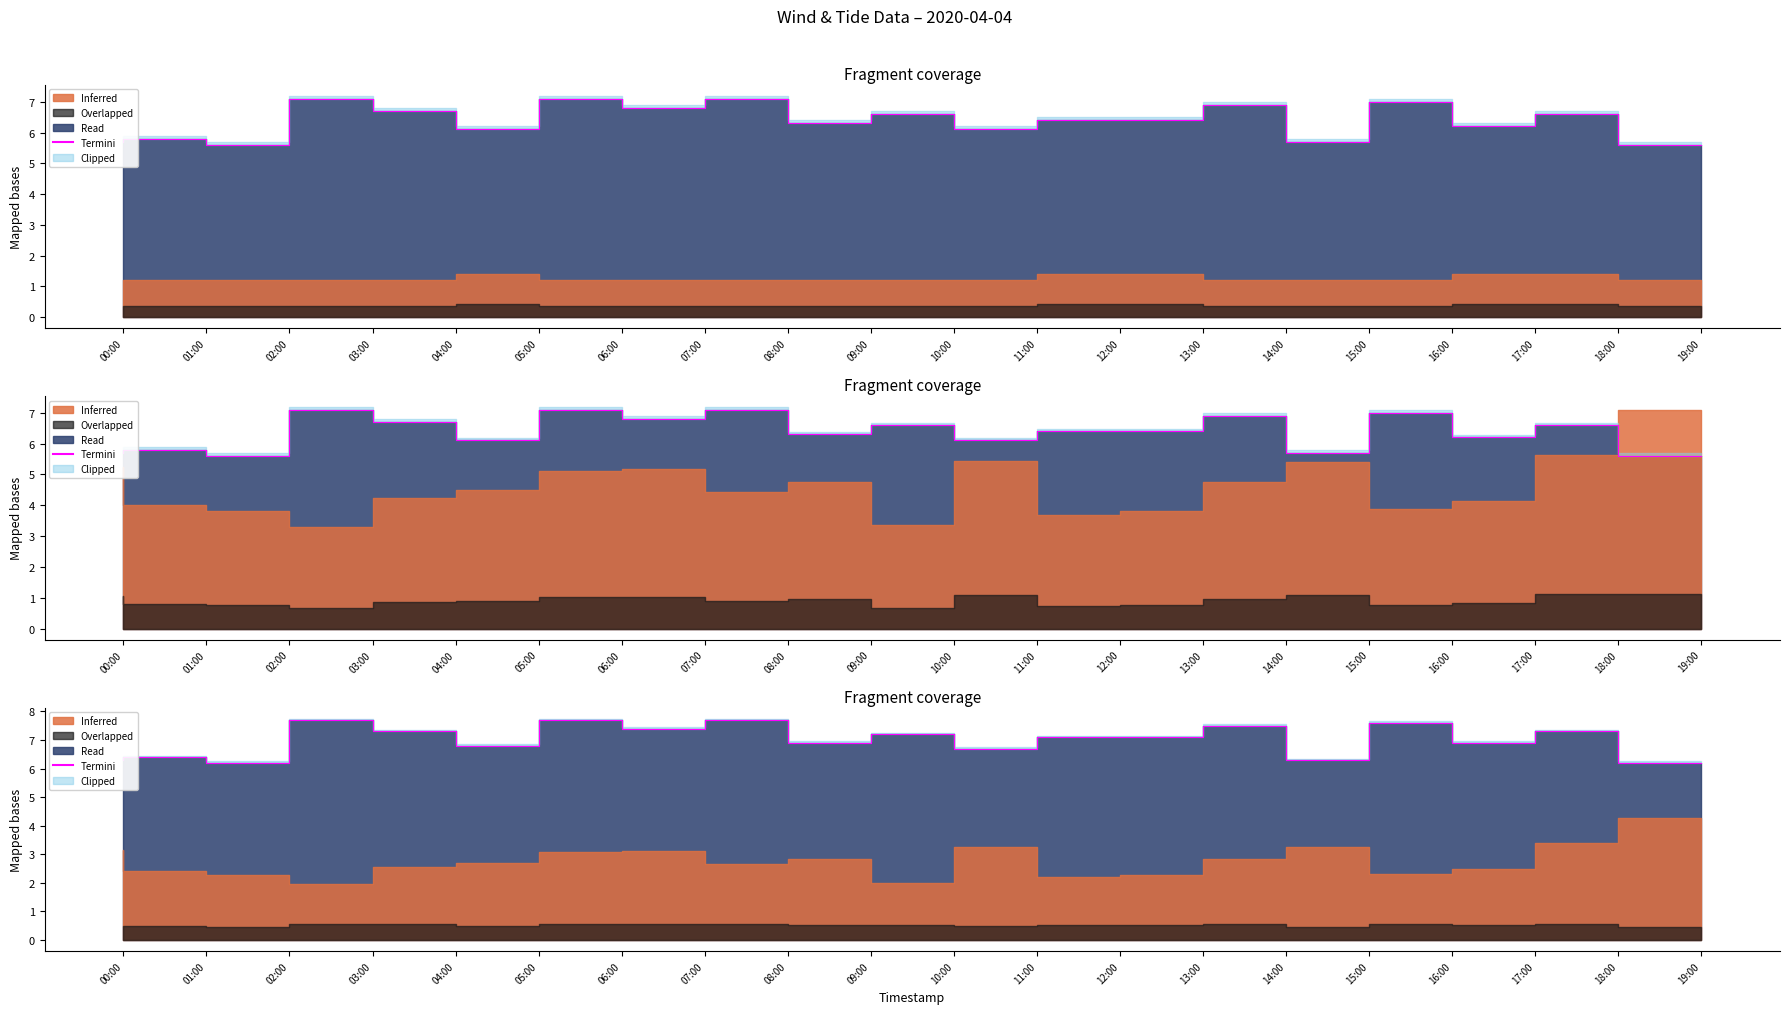

How many values exceed 7?

11